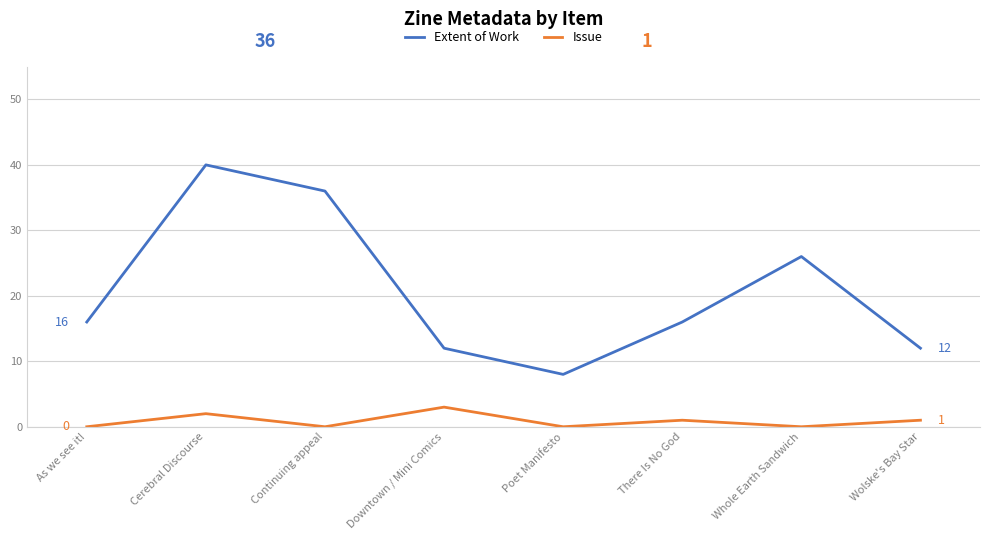

Does the chart display data point markers on the line(s)?

No